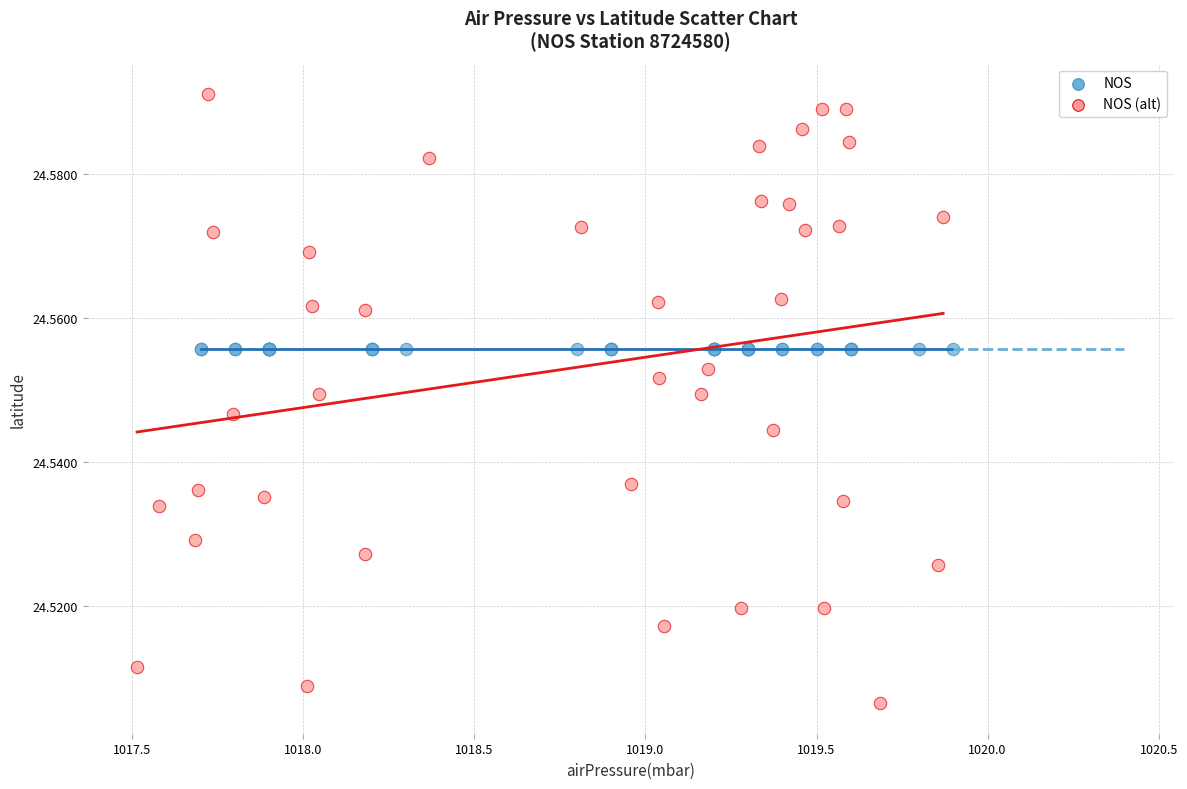

Which series reaches the maximum Y coordinate?

NOS (alt)